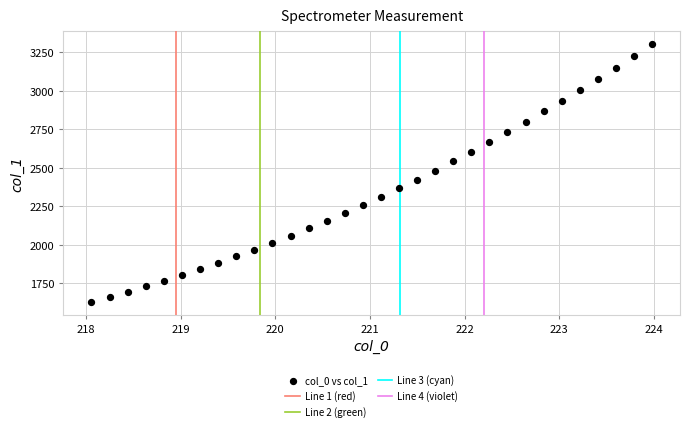

What is the range of Y values (max minus min)?

1673.7